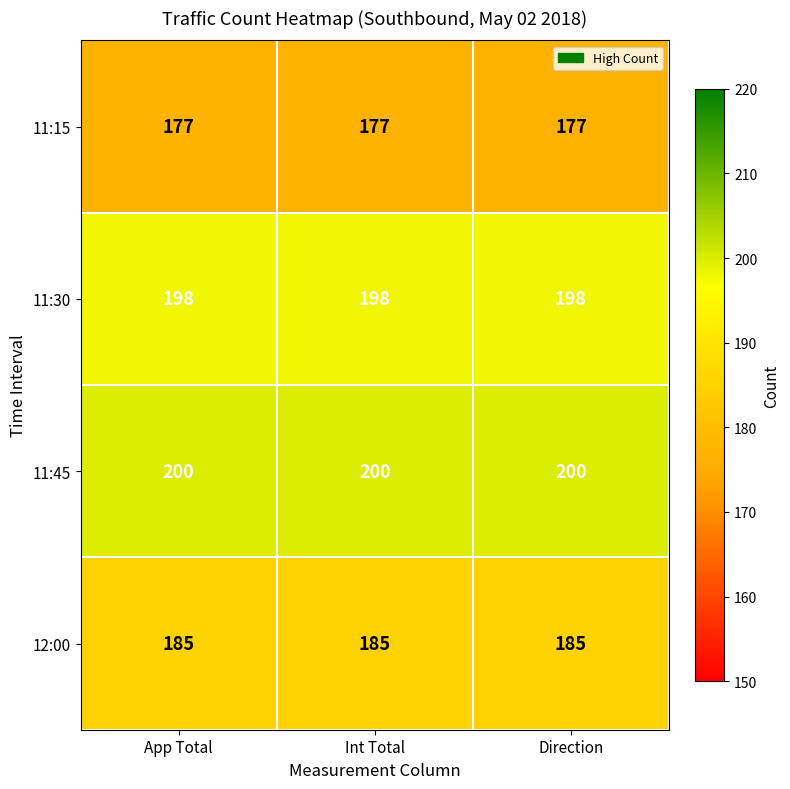

What value does the 11:30 series have at App Total?

198